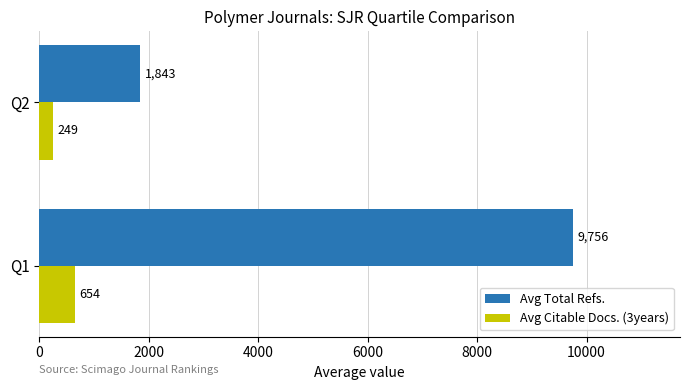

Which series has the largest total across all categories?

Avg Total Refs.